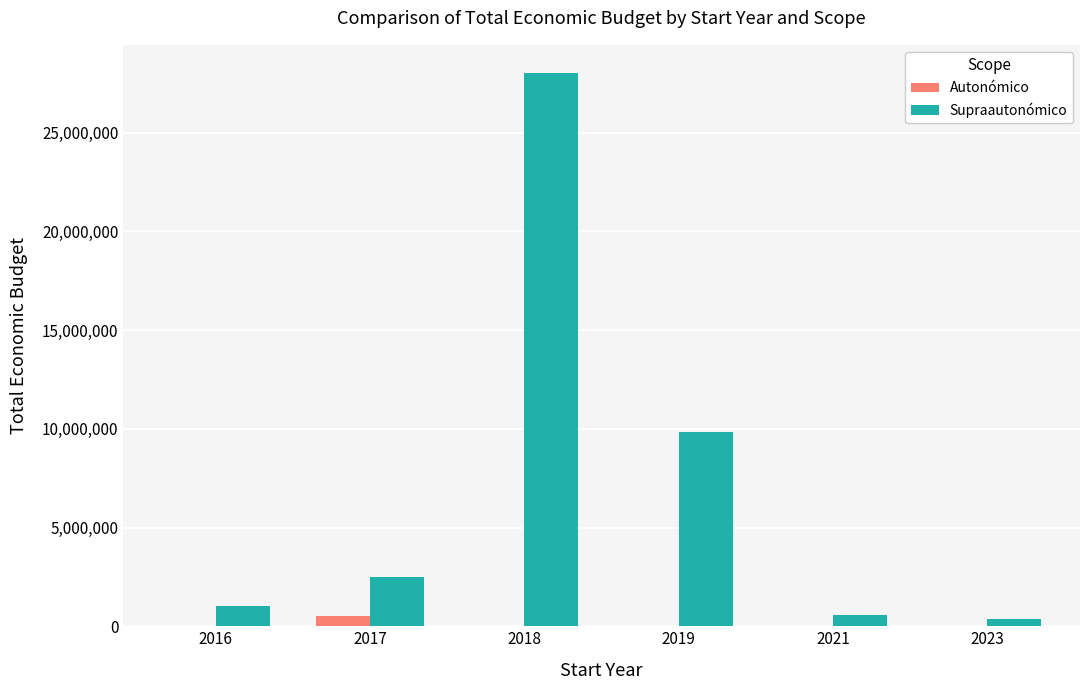

Which series has the largest total across all categories?

Supraautonómico